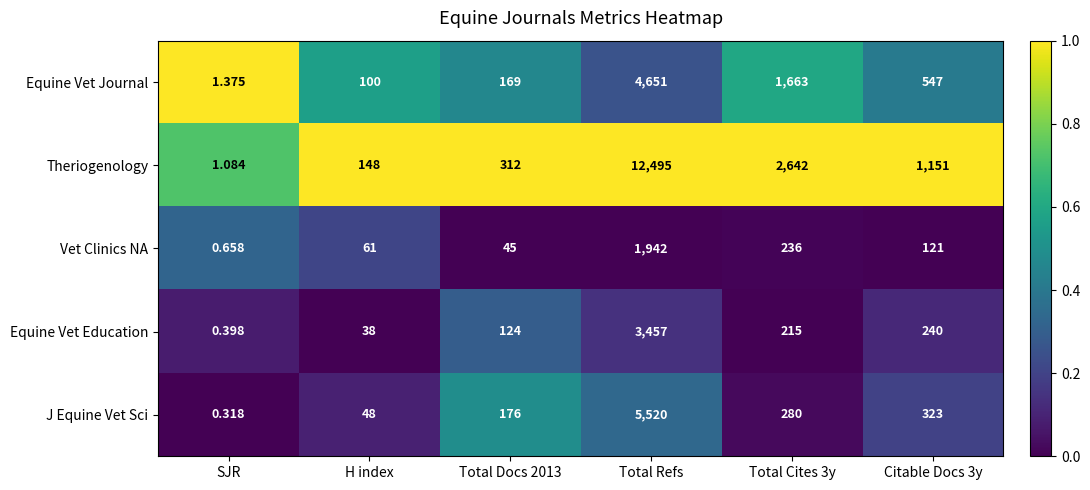

At which category is the sum across all series the highest?

Total Refs